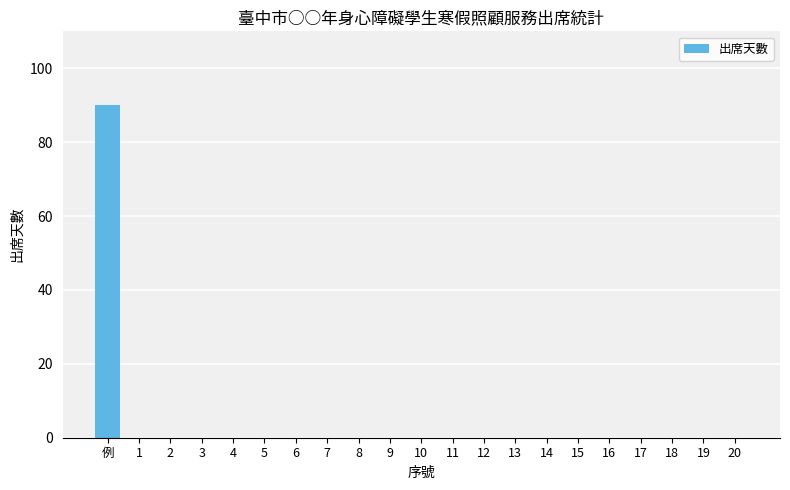

True or false: the data shows -38 at 20.

False